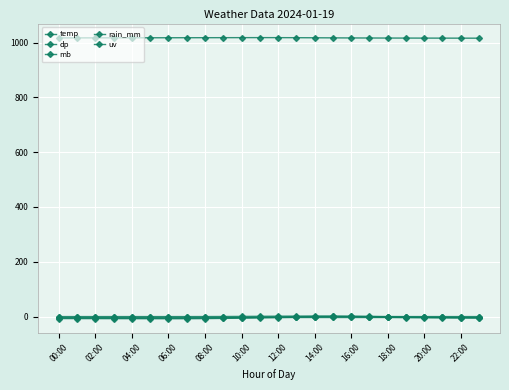

Which series has the largest total across all categories?

mb